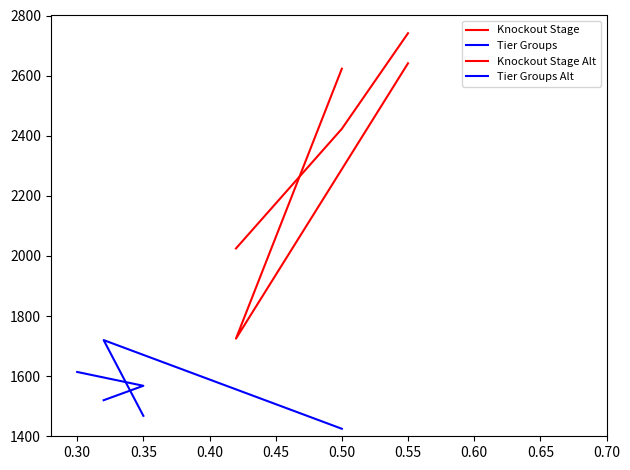

What are all the series names shown in the legend?

Knockout Stage, Tier Groups, Knockout Stage Alt, Tier Groups Alt